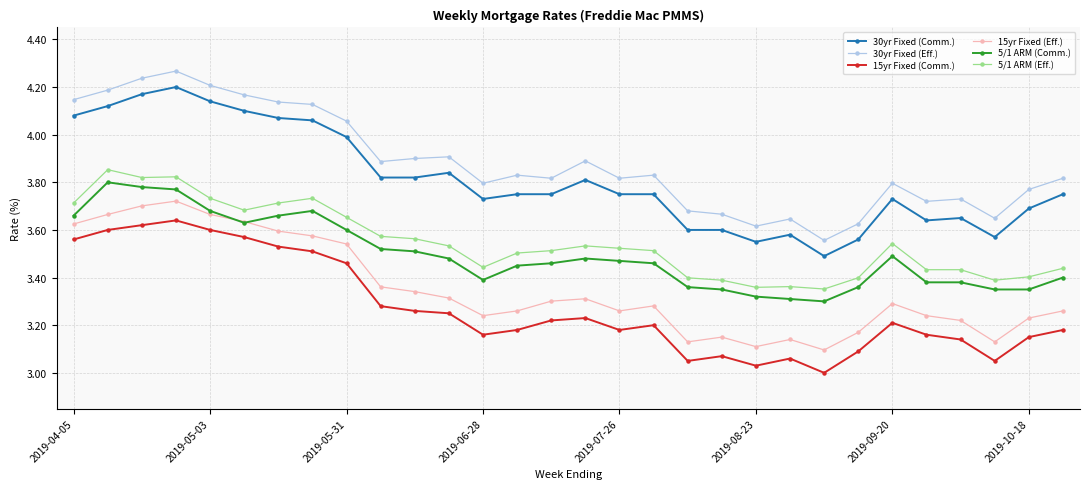

True or false: 5/1 ARM (Eff.) has more than 2 interior local peaks.

True